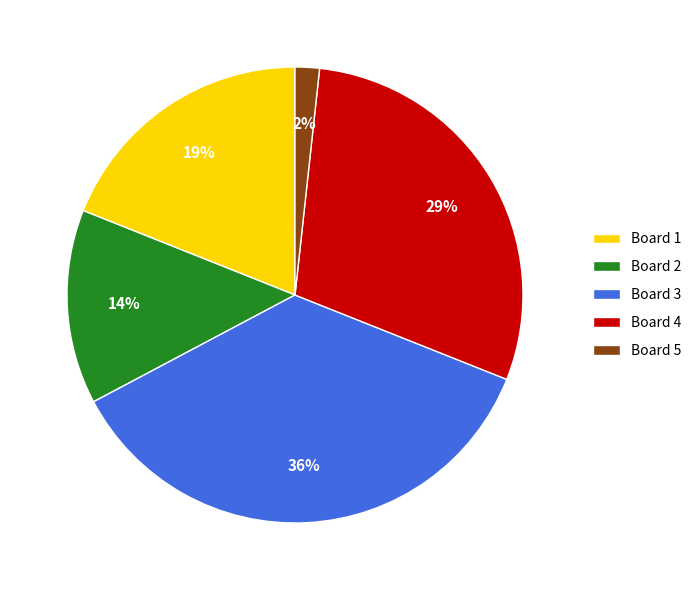

Does Board 2 represent more than half of the total?

No